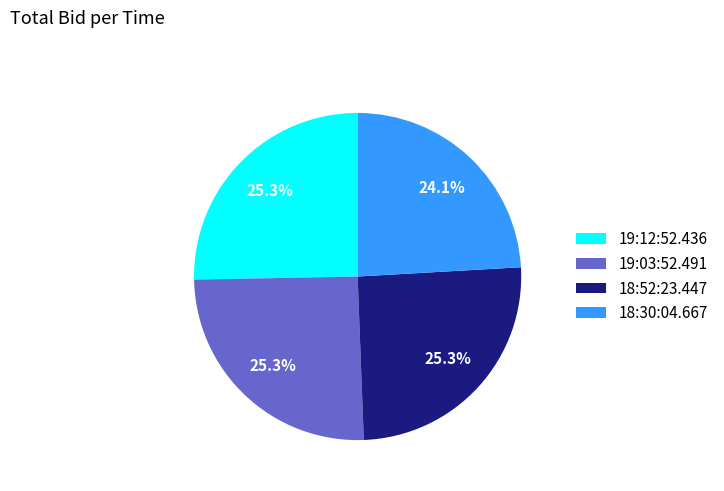

How much of the chart is everything except 18:52:23.447?

74.7%